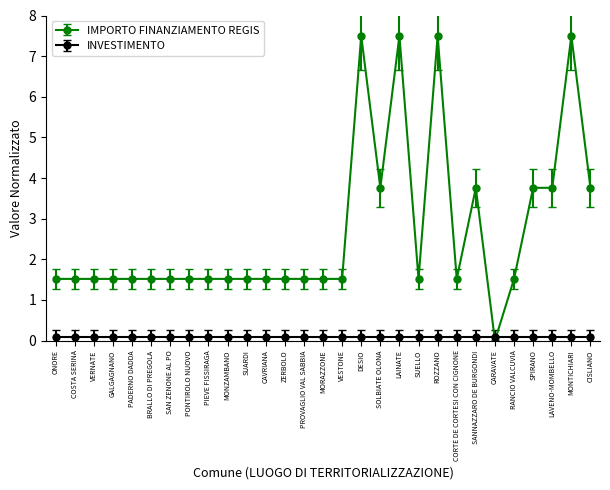

How many distinct data groups are displayed?

2